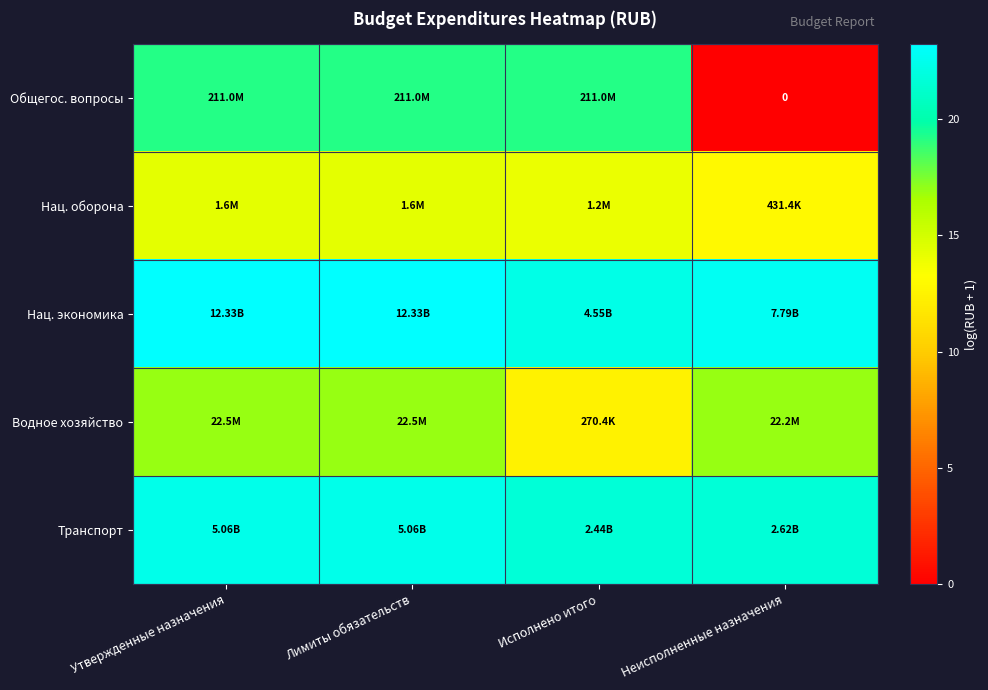

Which label corresponds to the smallest value in the chart?

Неисполненные назначения